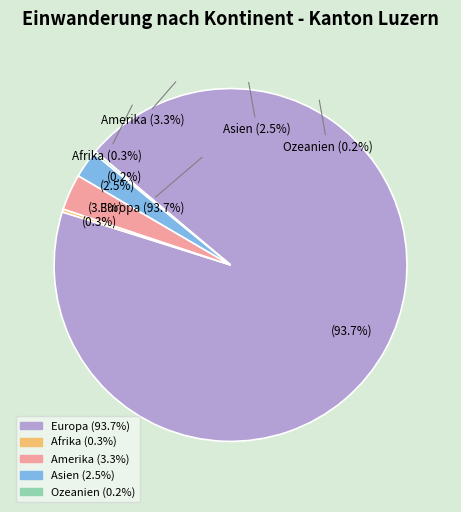

To the nearest percent, what percentage of the pie is Asien?

2%